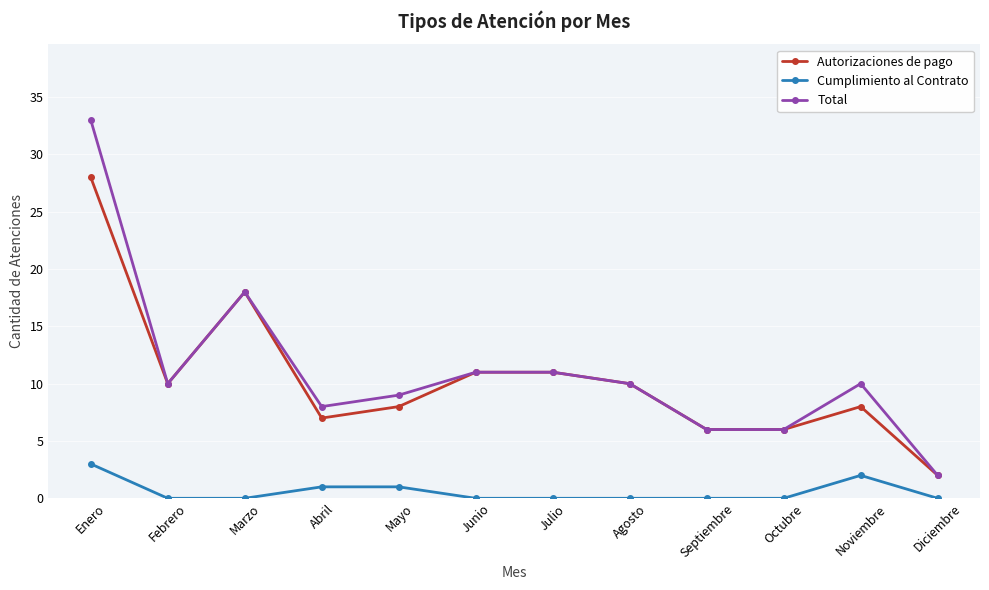

Is the value of Cumplimiento al Contrato at Enero greater than the value of Total at Febrero?

No